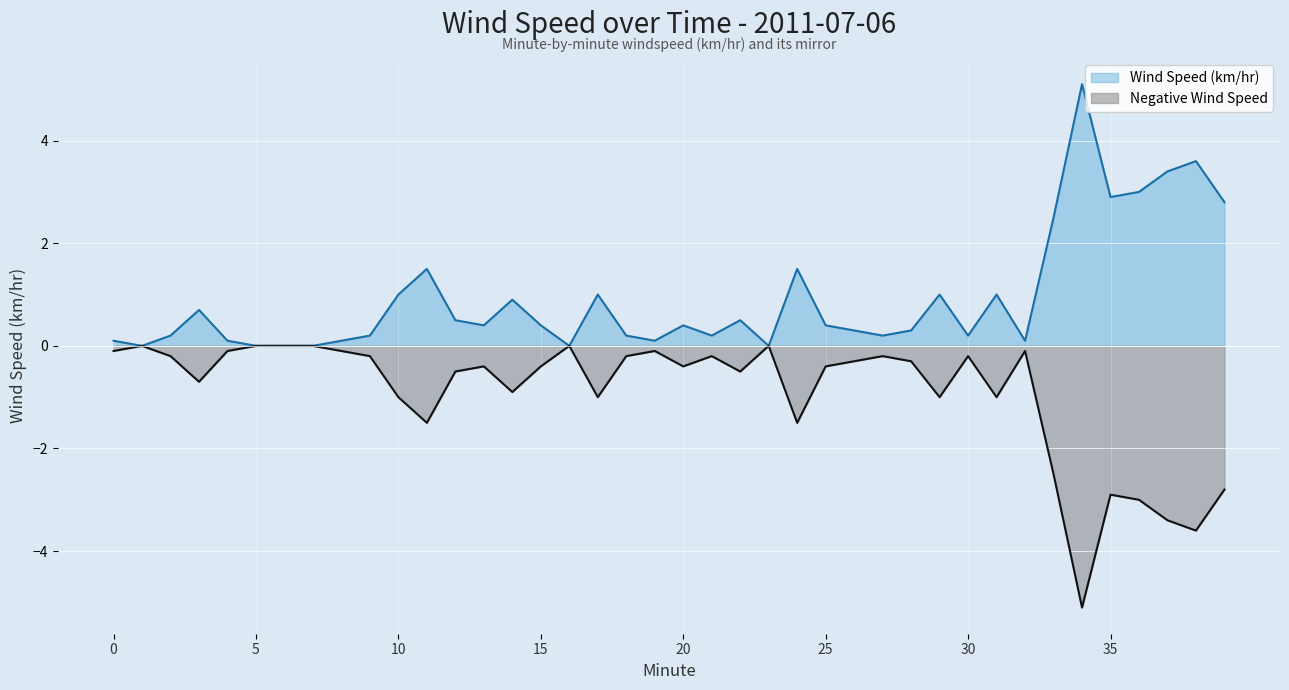

At which category does Negative Wind Speed reach its first local valley?

3